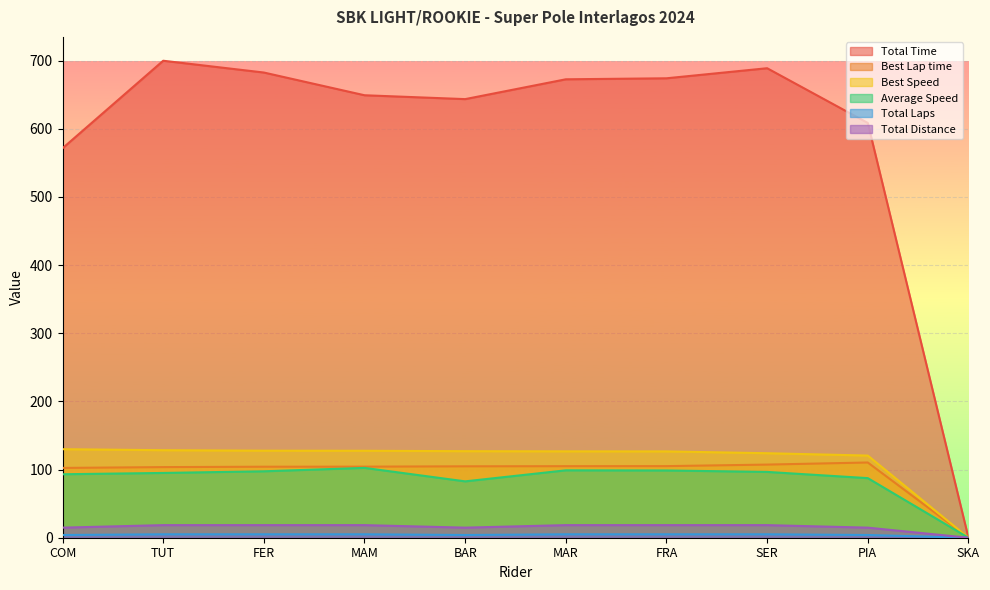

Which category has the lowest value across all series?

SKA